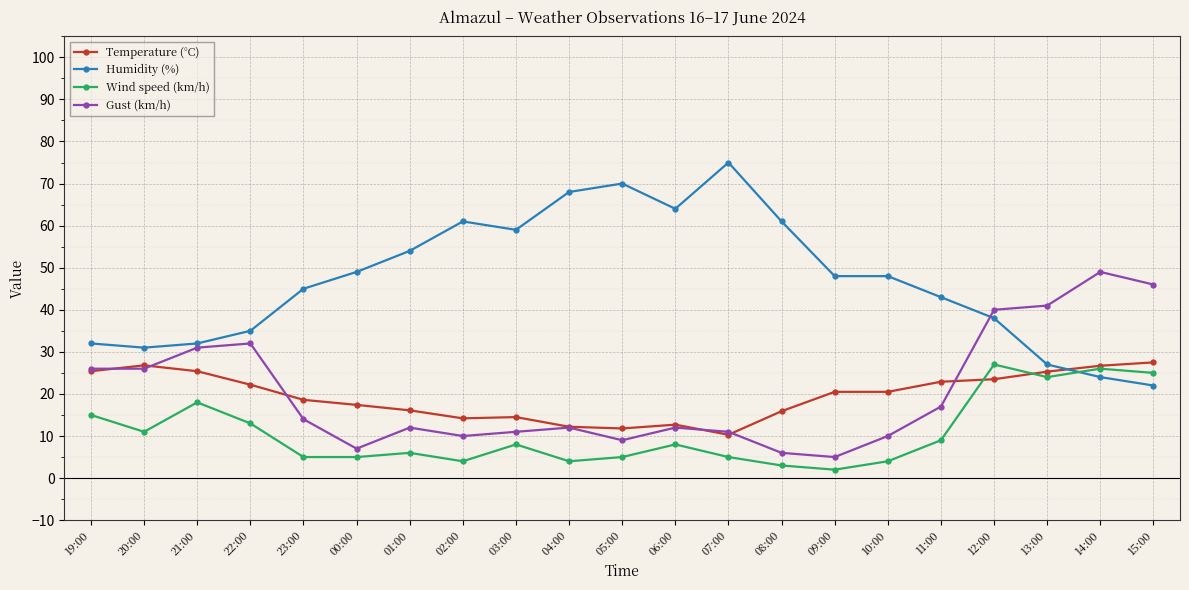

True or false: Humidity (%) has a value of 61.0 at 02:00.

True